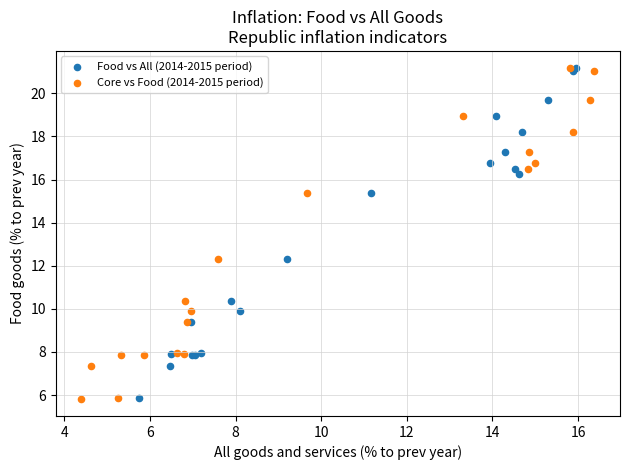

Which series has the largest Y range (max minus min)?

Core vs Food (2014-2015 period)